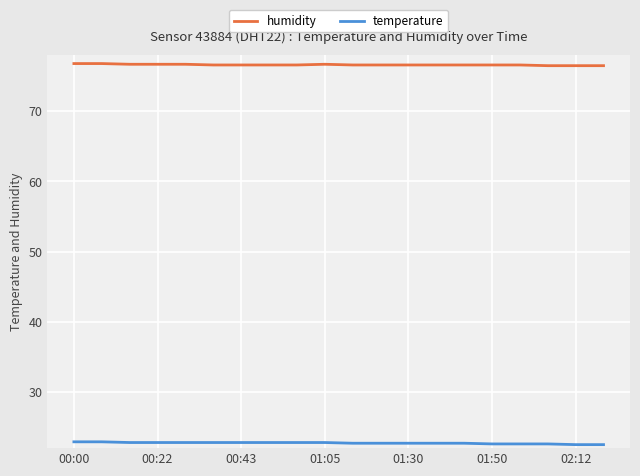

List the series in order of their overall mean, lowest first.

temperature, humidity